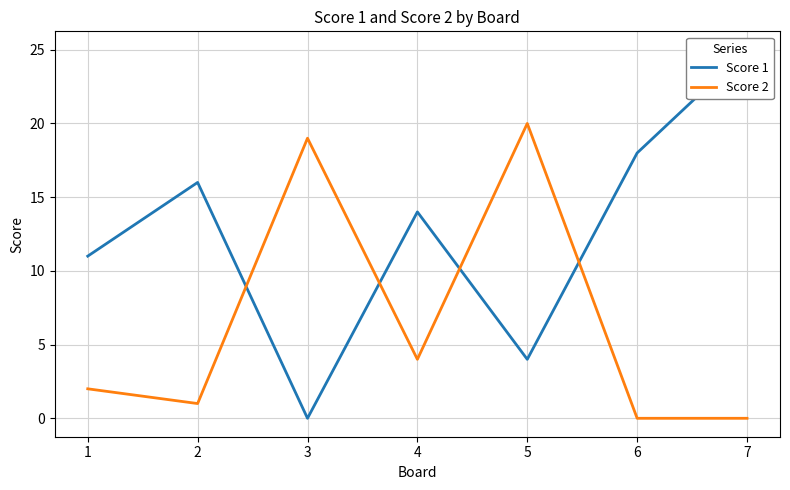

What is the difference between the maximum and minimum values in the Score 2 series?

20